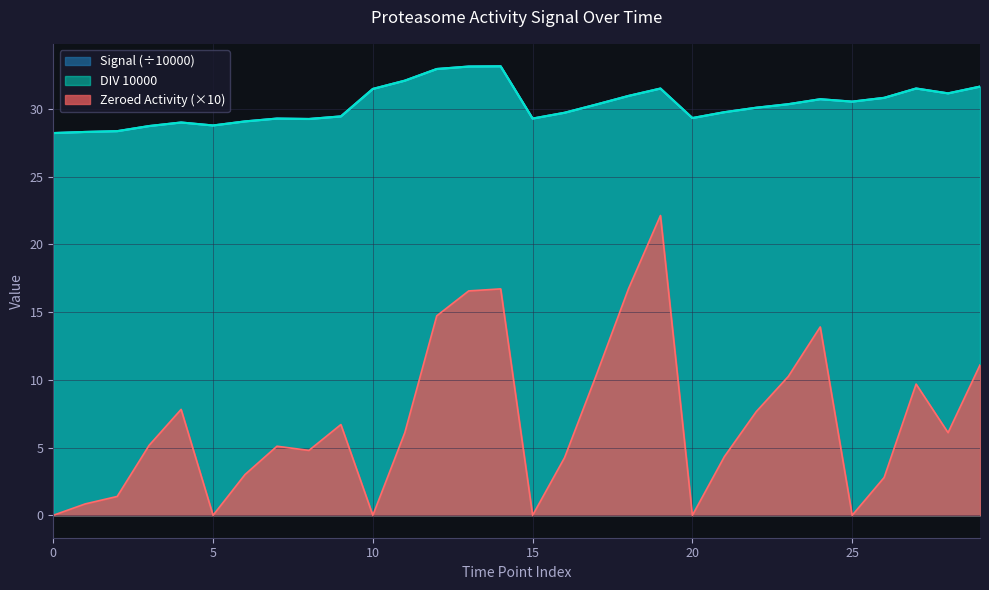

What is the spread (max minus min) of values at 0?

28.2